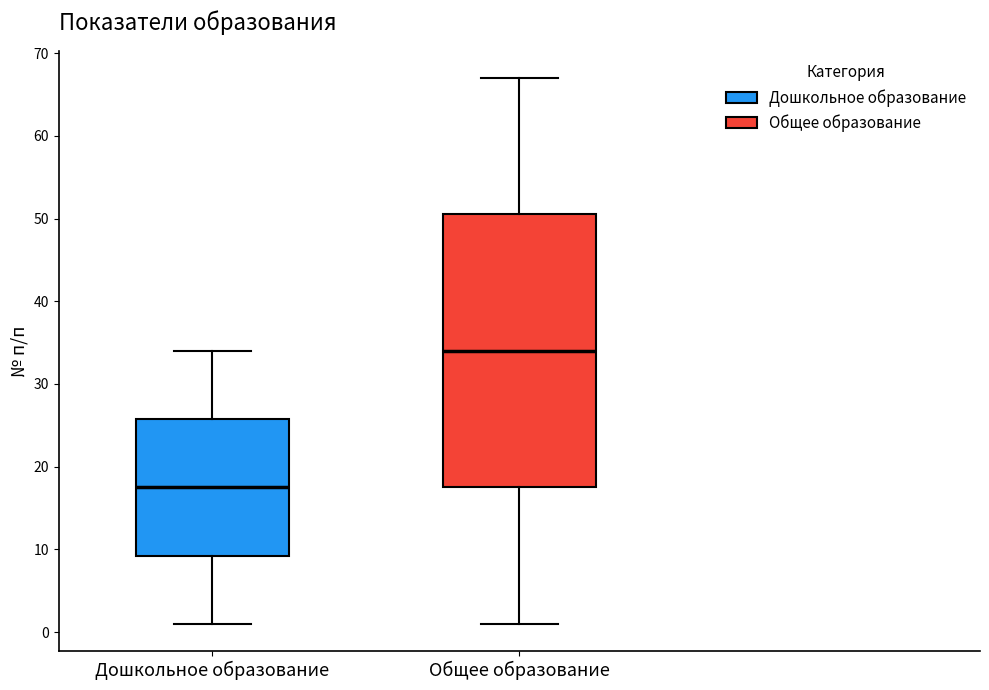

Reading left to right, transcribe this box plot: for each box, give where its median line is, the range the box spans, and where its two whiskers end, as read against the y-axis. The values are not printed on the chart, so give them approximately, as read against the axis.

Дошкольное образование: median 18, box 9 to 26, whiskers 1 to 34
Общее образование: median 34, box 18 to 51, whiskers 1 to 67